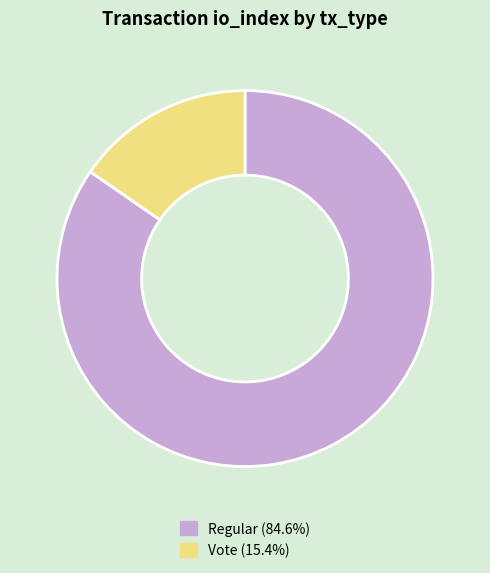

Is there a majority slice in this chart?

Yes